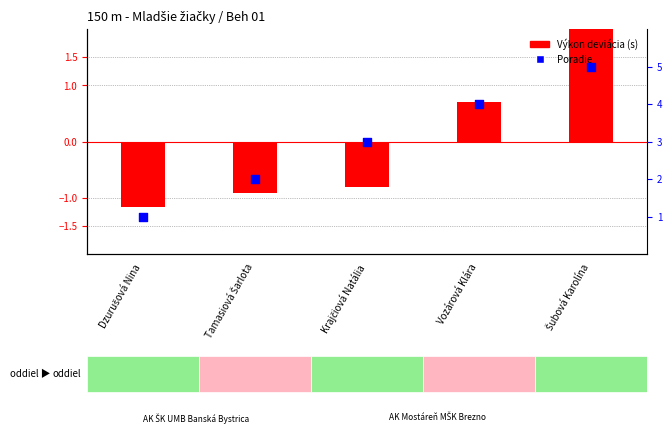

Which series reaches the maximum Y coordinate?

Poradie